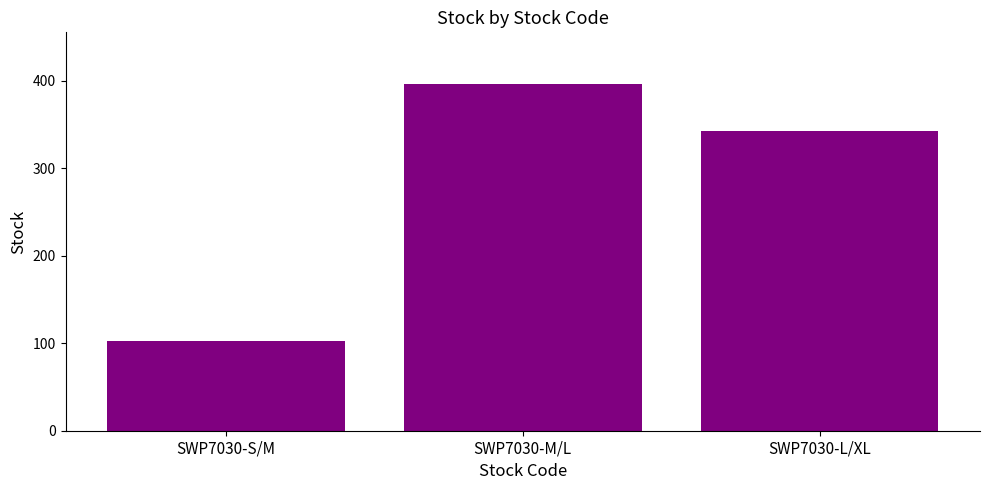

List the labels in order of value, smallest first.

SWP7030-S/M, SWP7030-L/XL, SWP7030-M/L